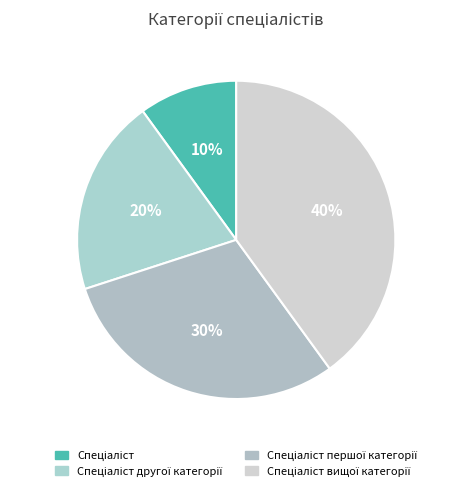

Count the number of slices in the pie.

4